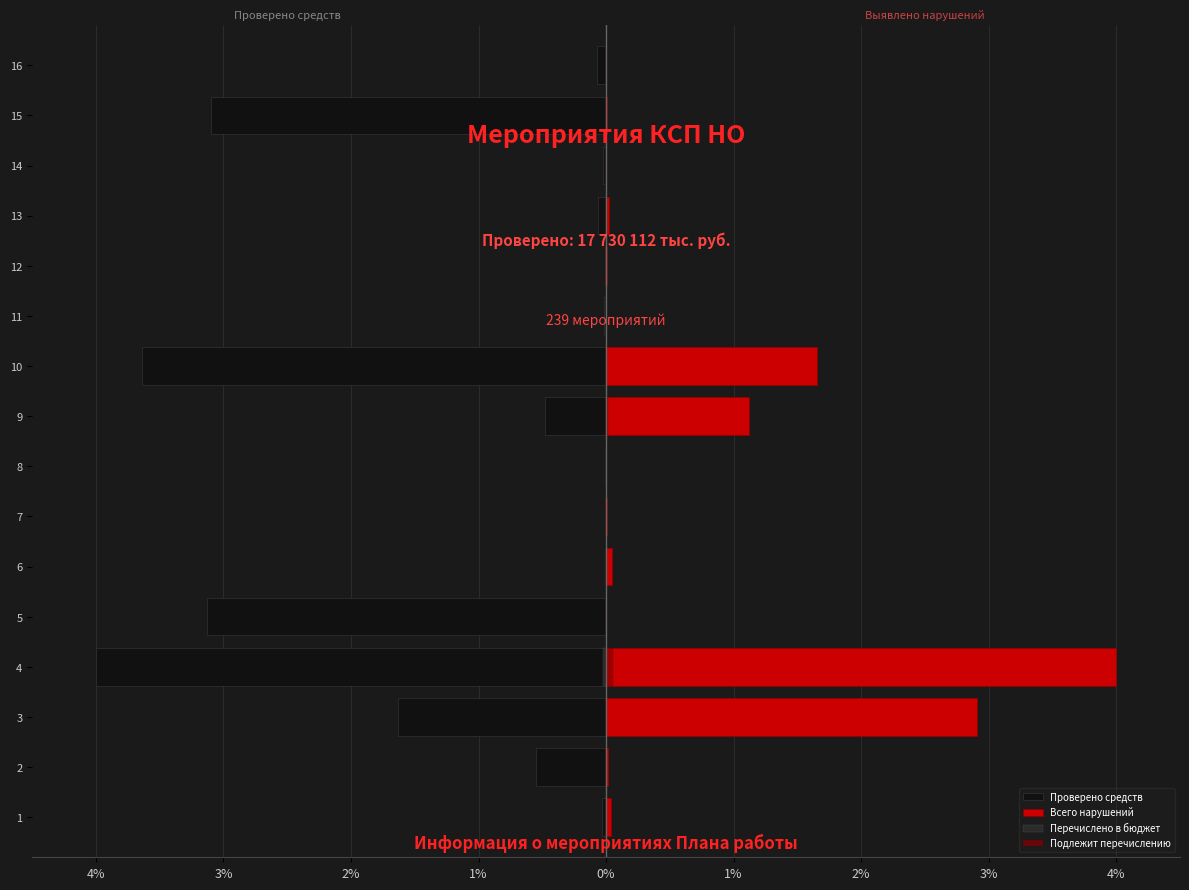

Which series has the widest spread of values?

Проверено средств